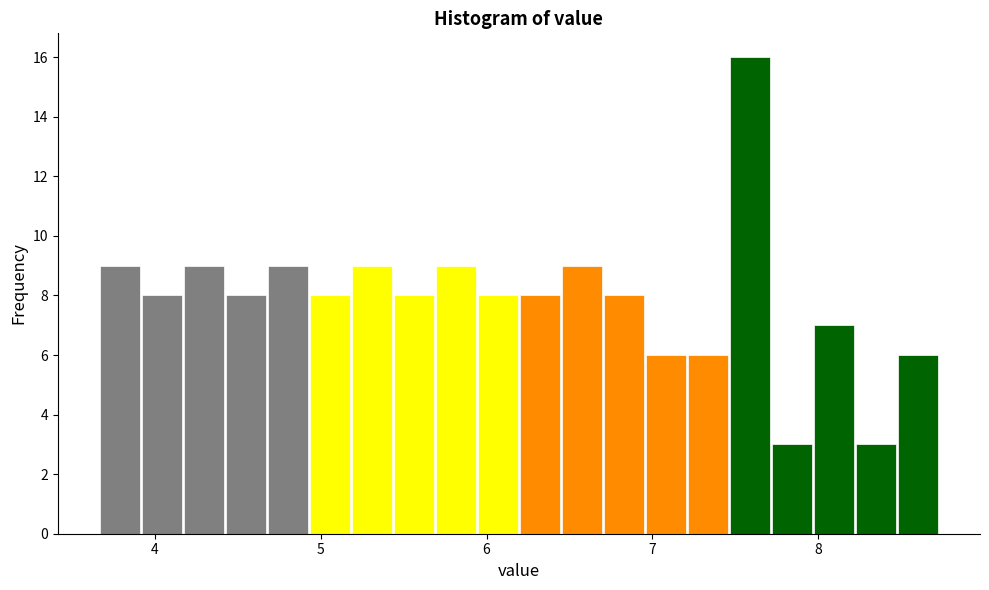

Around what value on the x-axis is the tallest bar? Give the approximate position of its centre, as read against the axis.

7.6